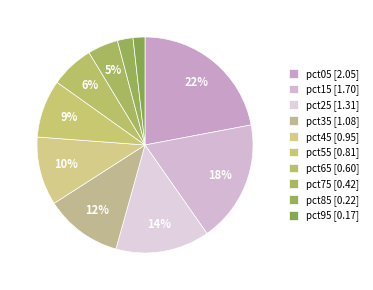

Is there a majority slice in this chart?

No